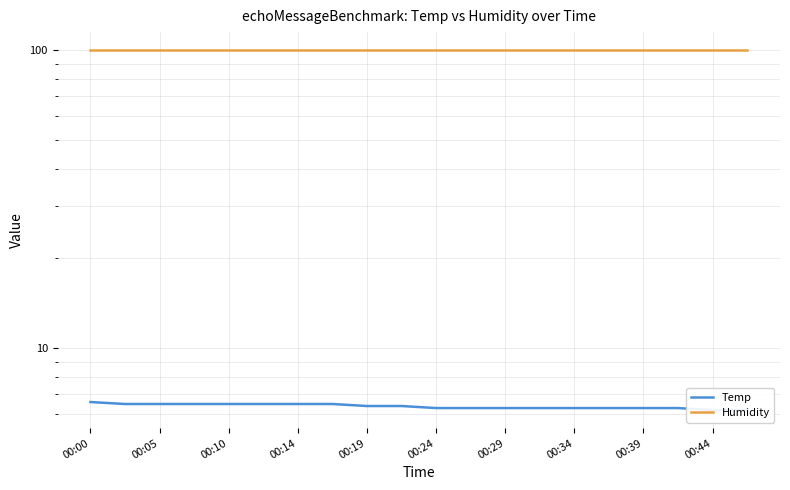

What are all the series names shown in the legend?

Temp, Humidity